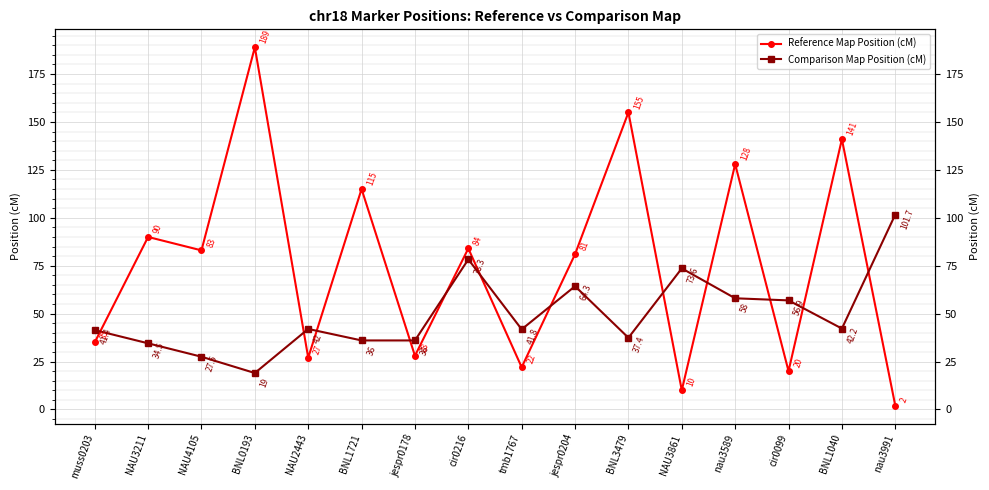

Rank the categories by Comparison Map Position (cM) value from lowest to highest.

BNL0193, NAU4105, NAU3211, BNL1721, jespr0178, BNL3479, muss0203, tmb1767, NAU2443, BNL1040, cir0099, nau3589, jespr0204, NAU3861, cir0216, nau3991